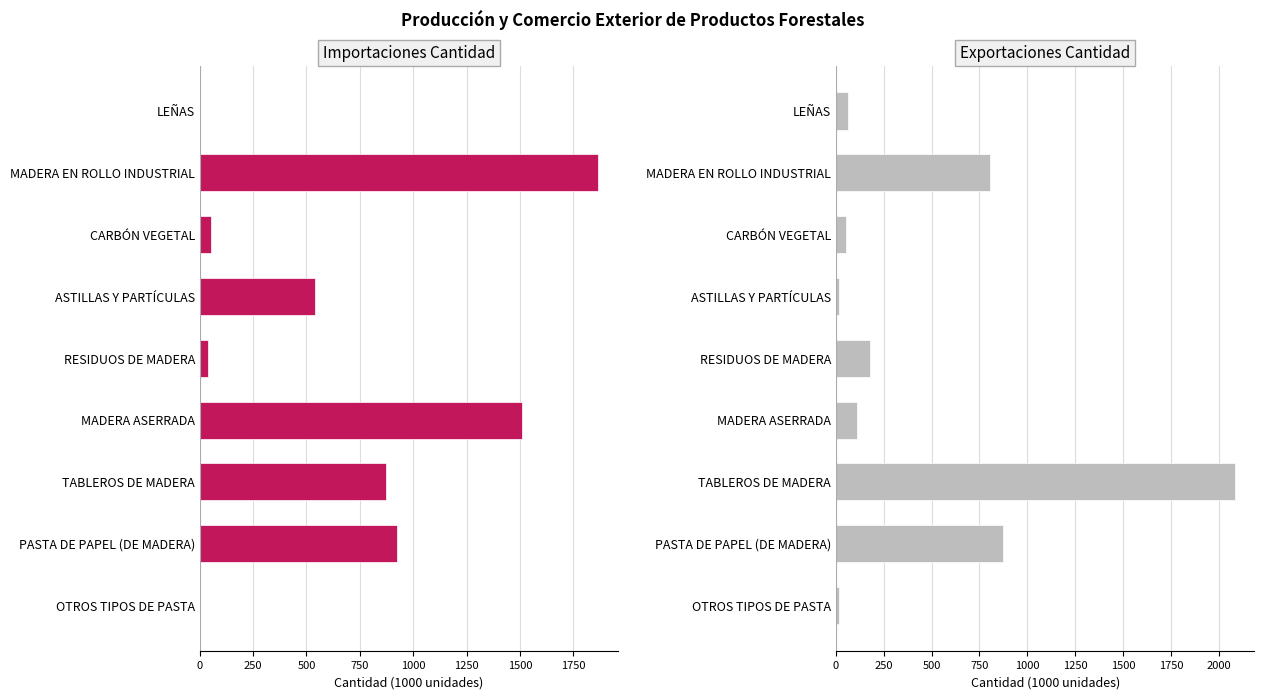

What is the maximum value shown in the chart?

2081.8